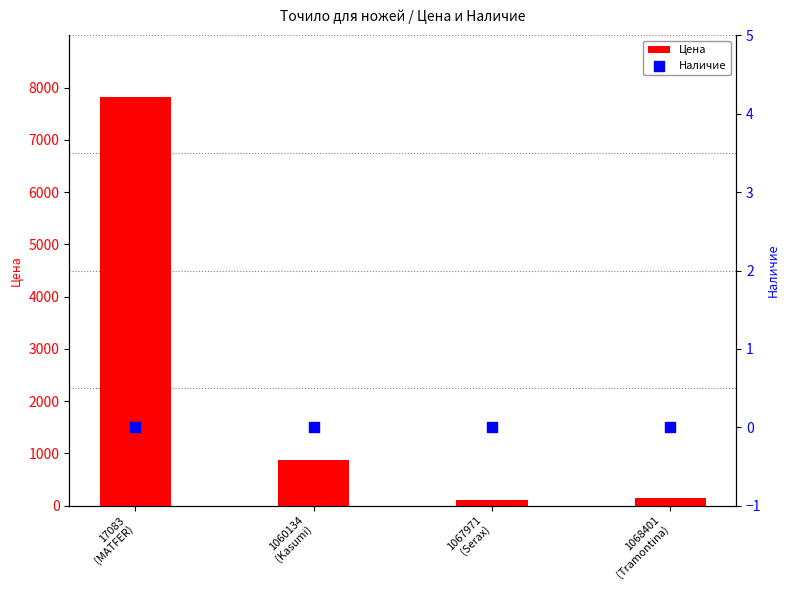

At which category is the sum across all series the highest?

17083
(MATFER)